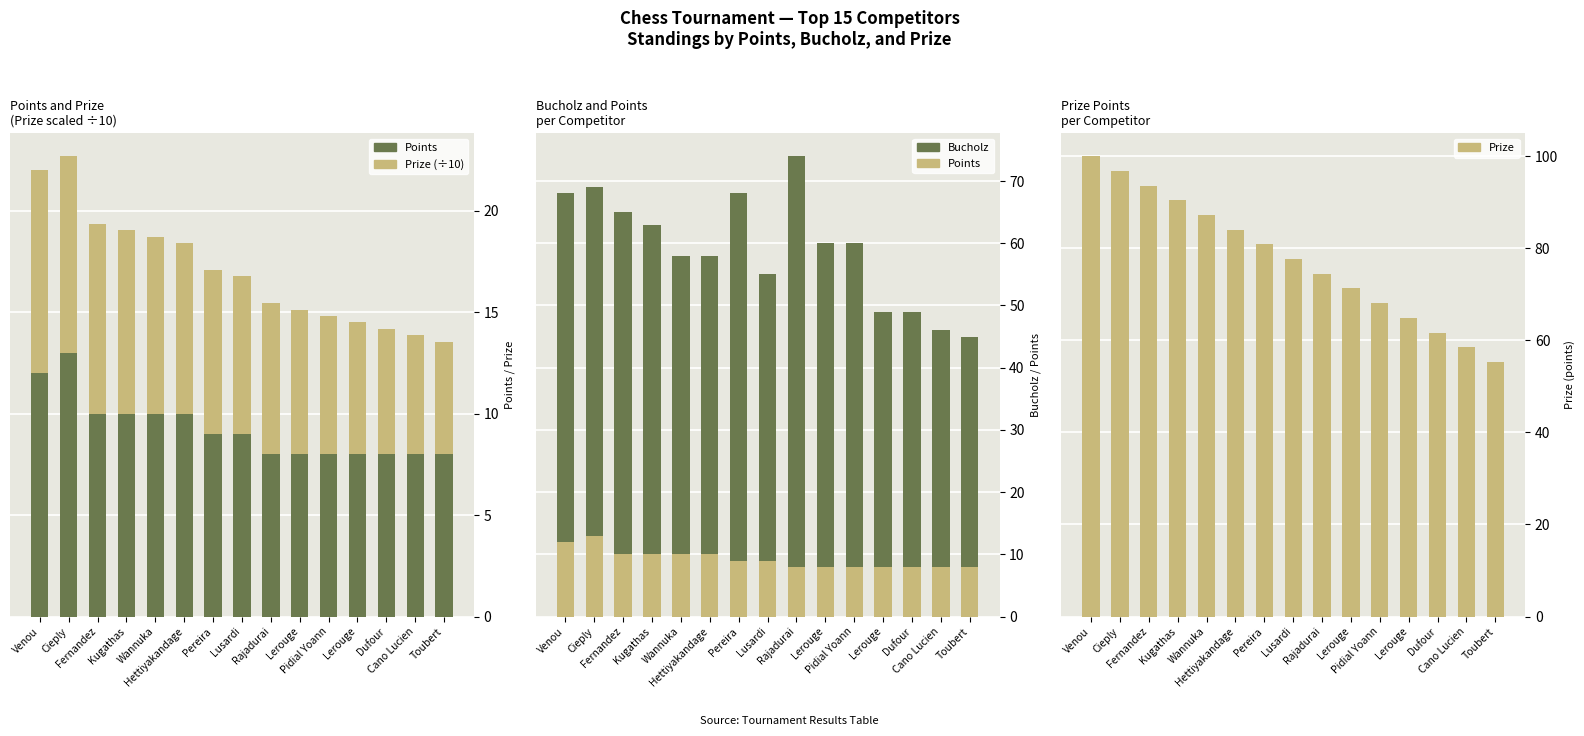

The value of Points at Lerouge is 8.0. True or false?

True